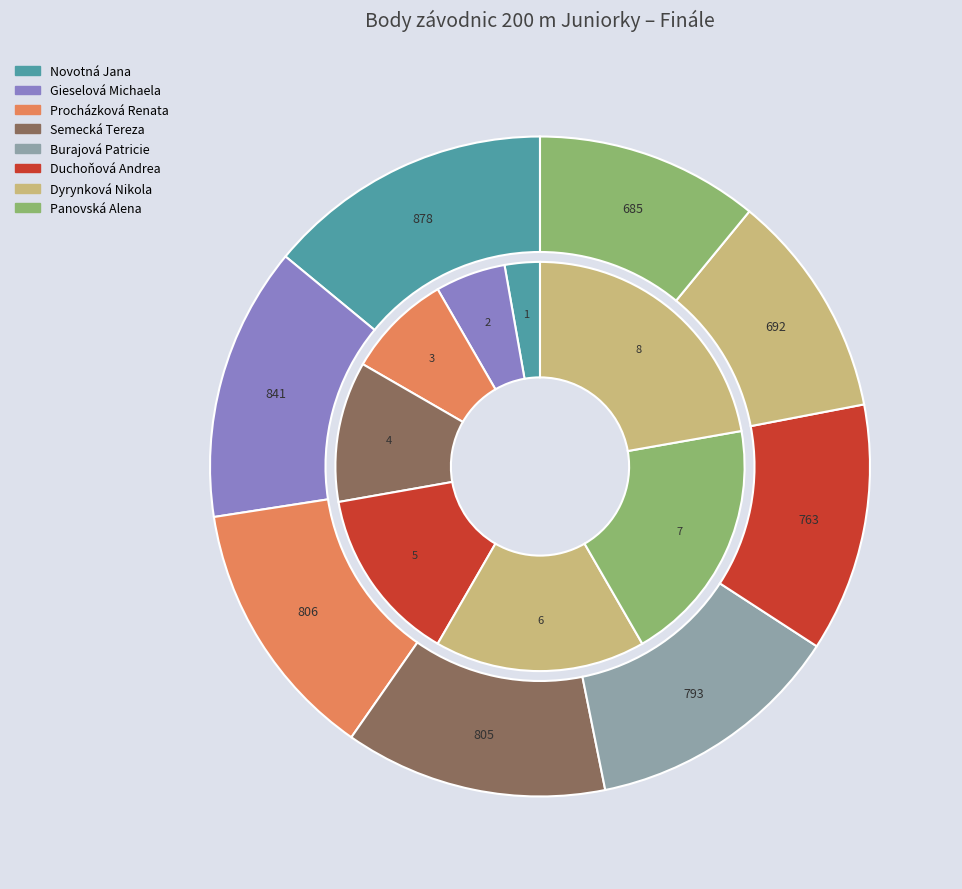

Which slice is the smallest?

Panovská Alena